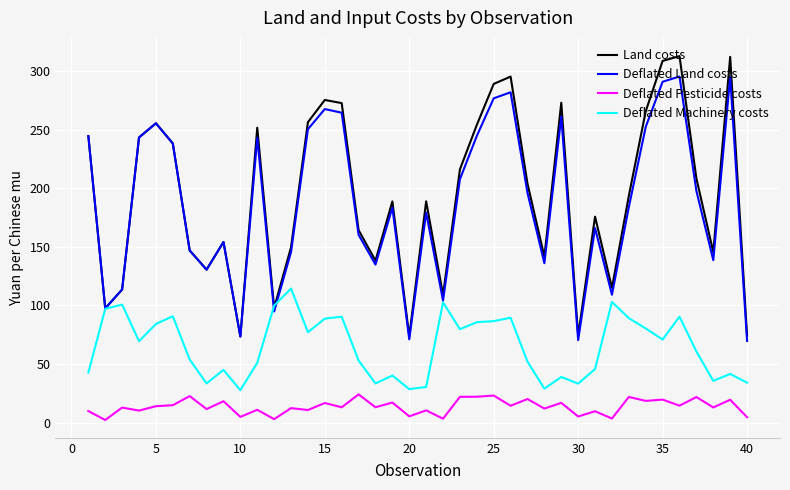

Does the chart have visible grid lines?

Yes